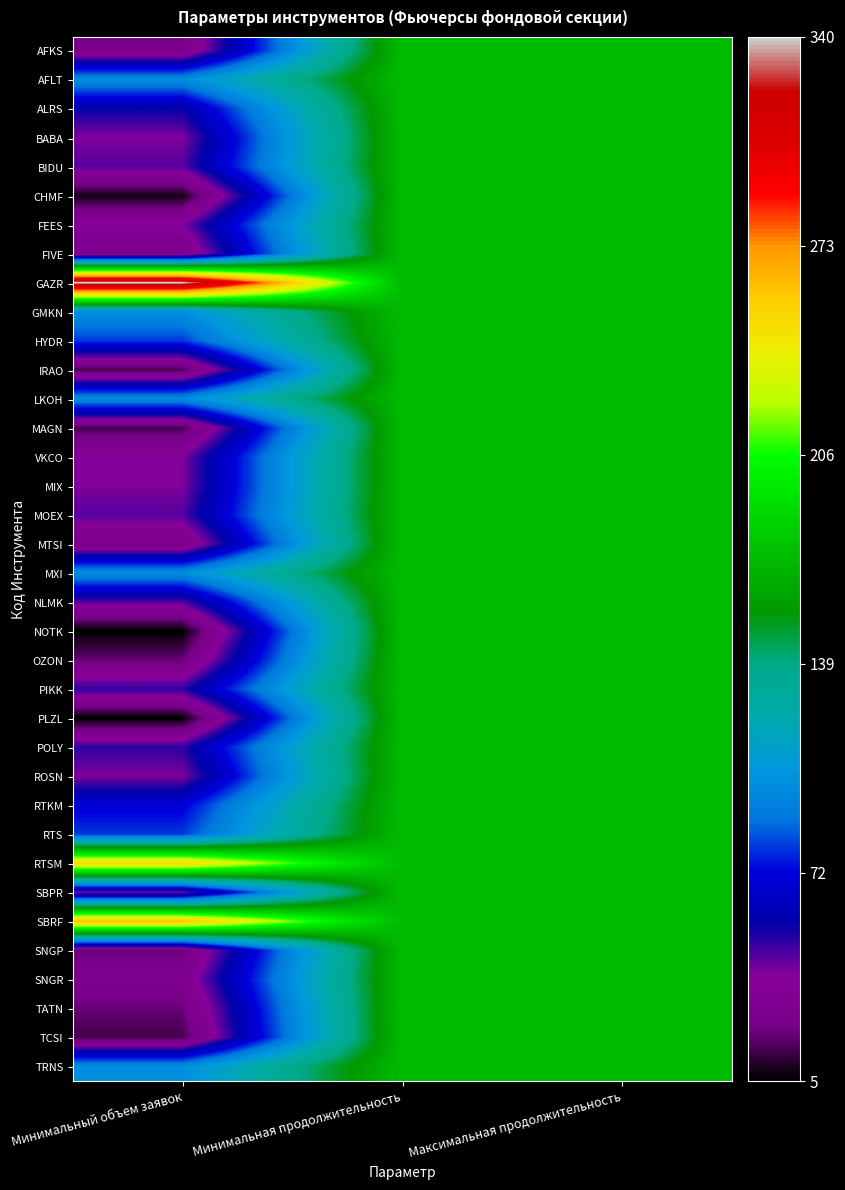

What is the total value across all series at Максимальная продолжительность?

18.0